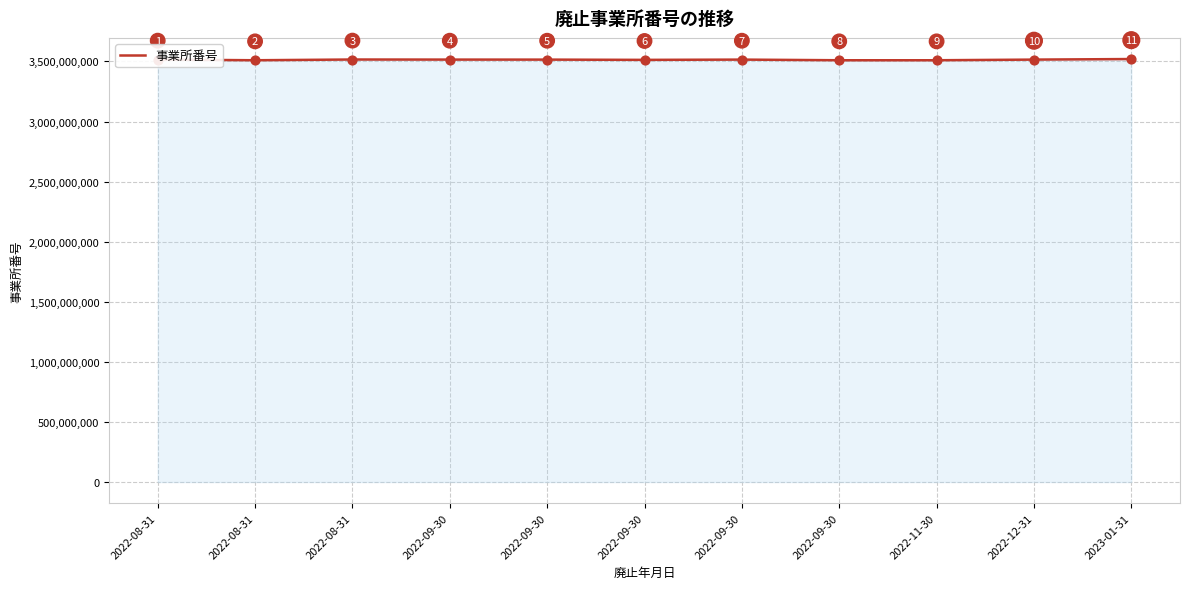

How many lines are shown in the chart?

1